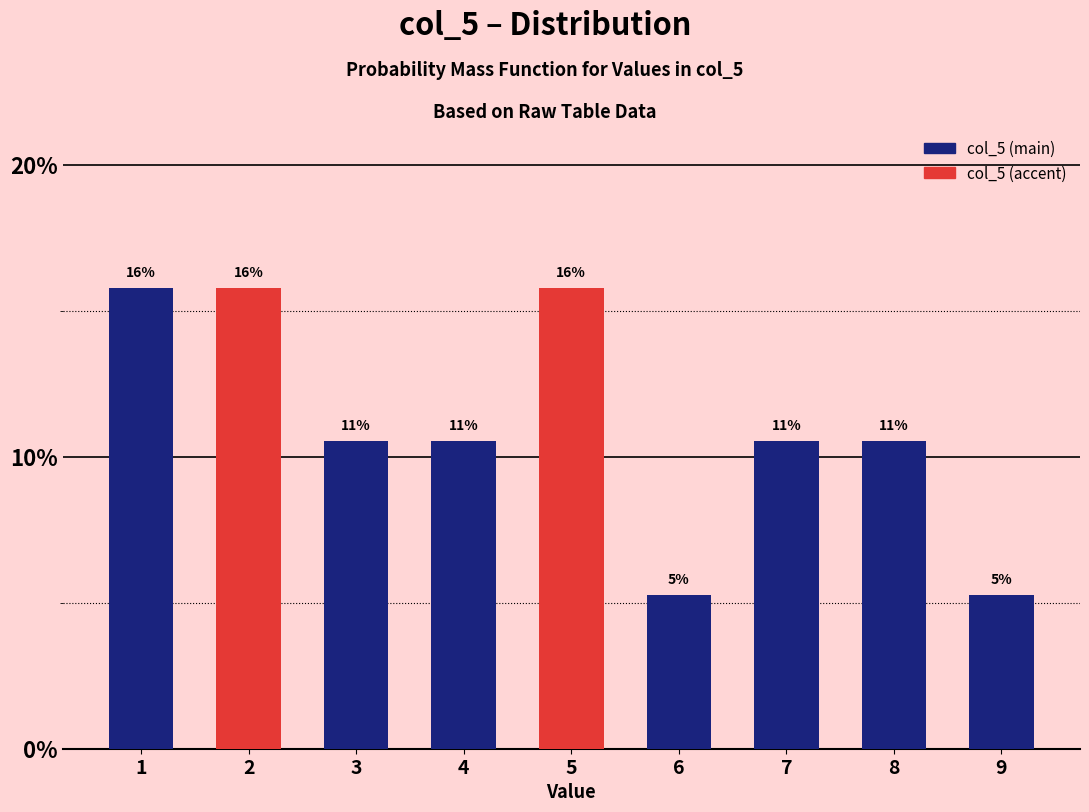

Are the bars horizontal?

No